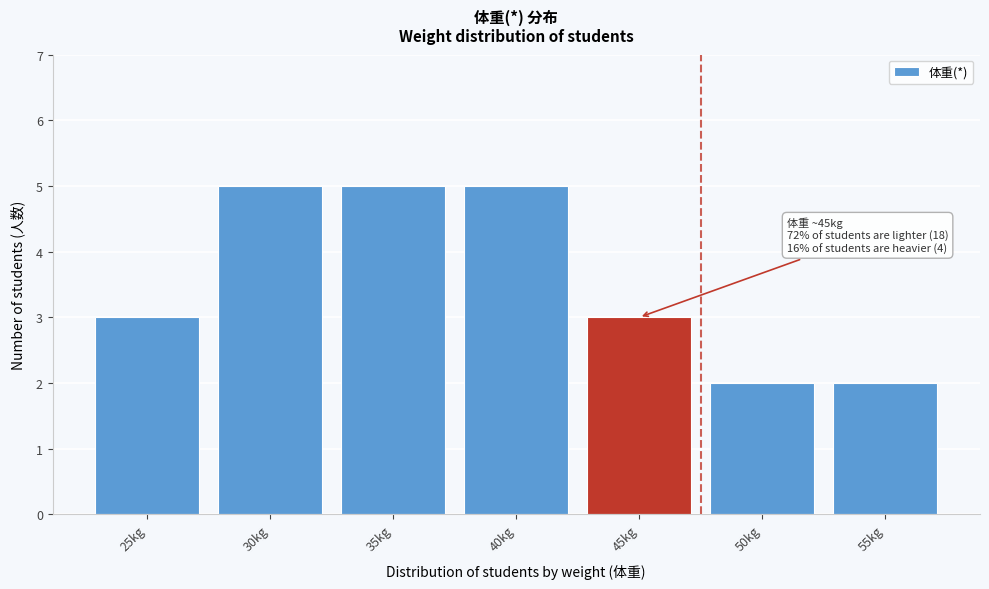

Reading left to right, transcribe all the data shown in this chart.

3	5	5	5	3	2	2